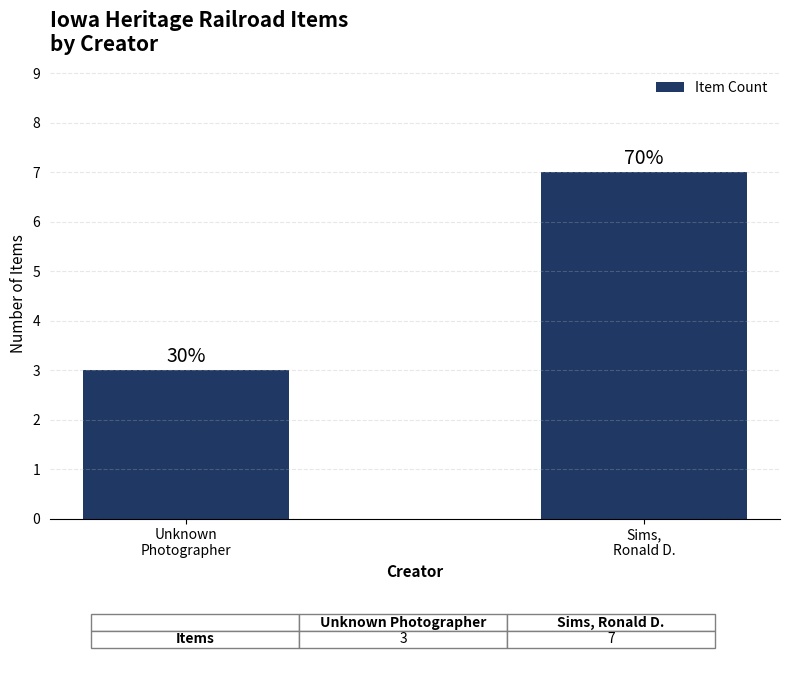

How many bars are there in total?

2